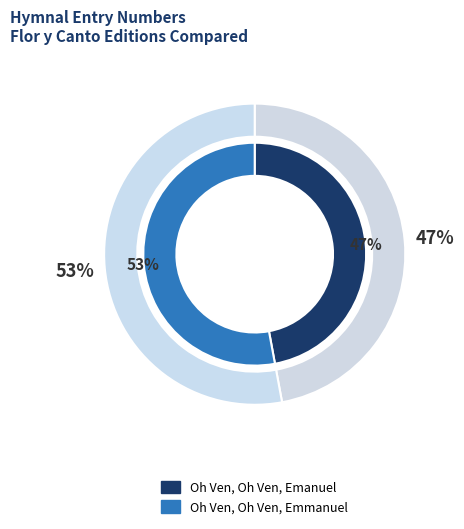

Which slice represents more than half of the pie?

Oh Ven, Oh Ven, Emmanuel